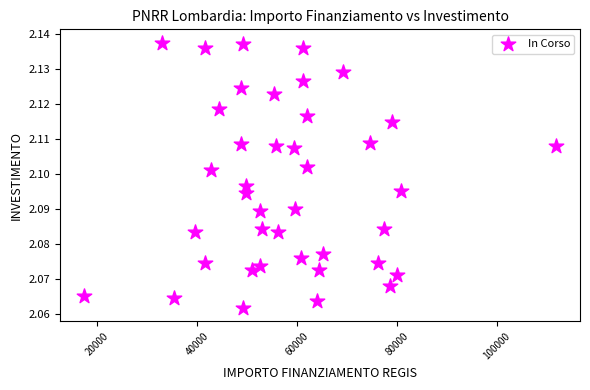

What is the range of X values (max minus min)?

94665.7